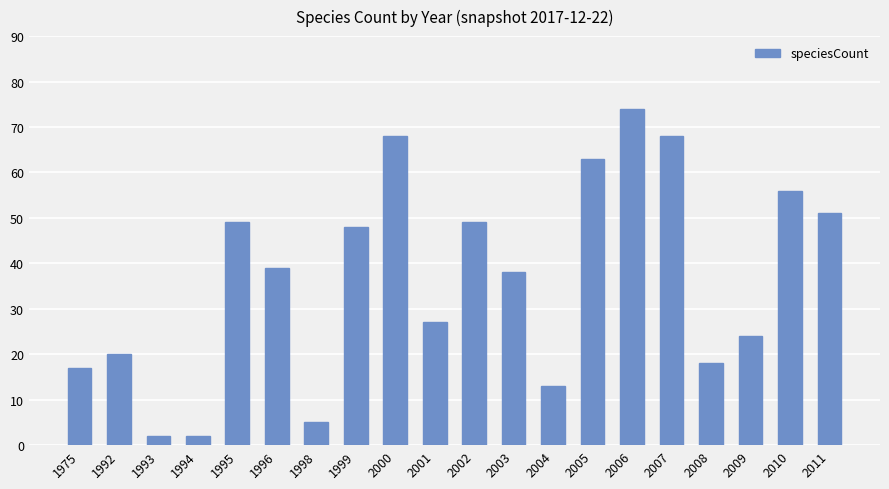

What is the change in value from 1975 to 2010?

+39